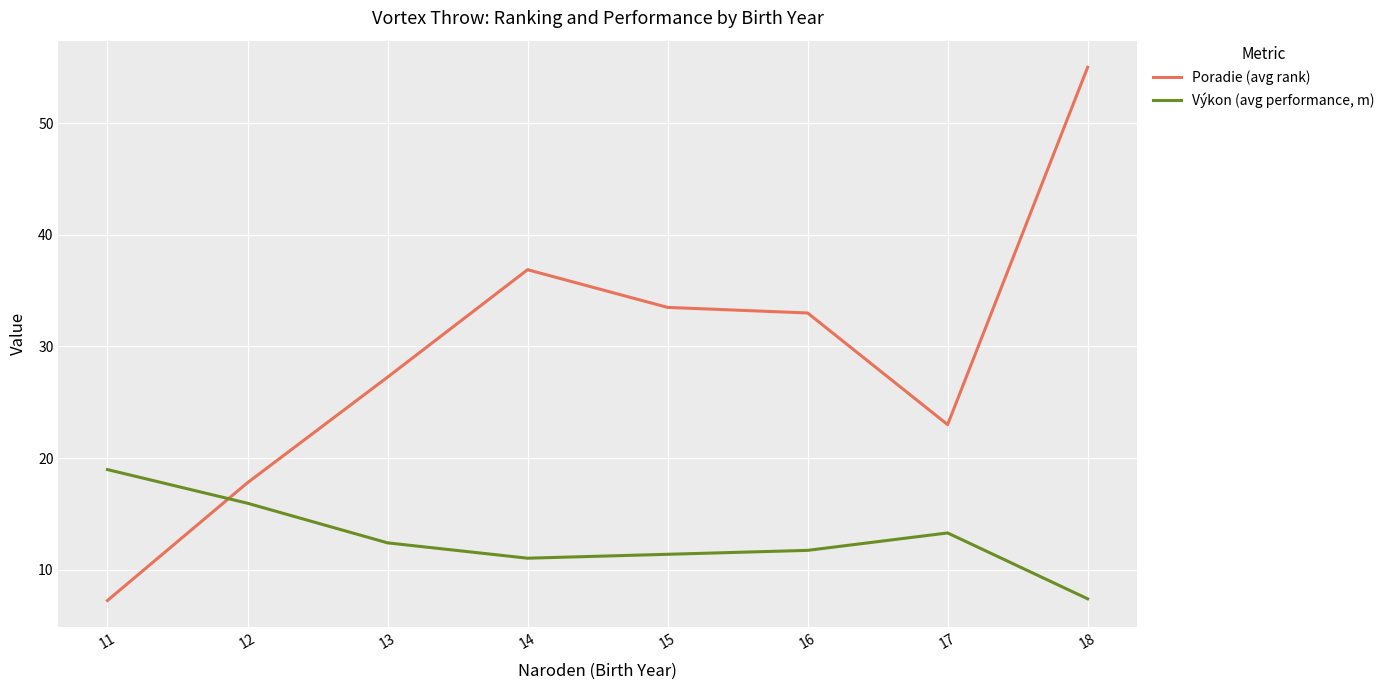

What is the difference between the highest and lowest values at 16?

21.3